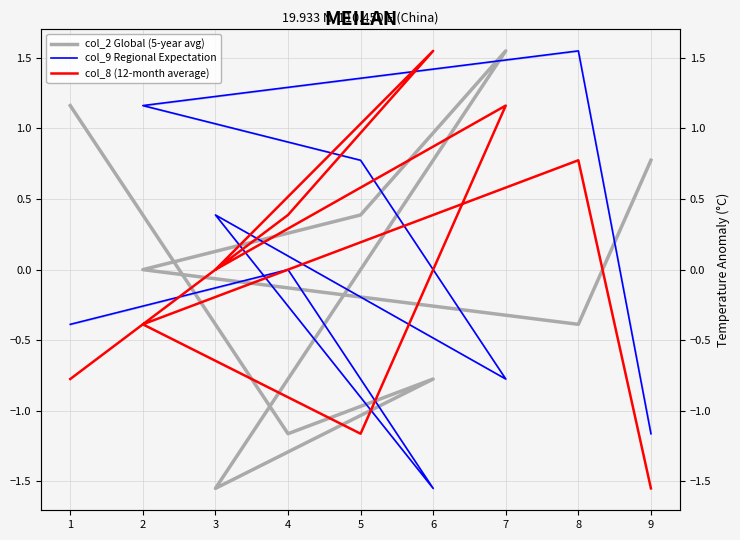

After their last crossing, which series has the higher values: col_8 (12-month average) or col_2 Global (5-year avg)?

col_2 Global (5-year avg)